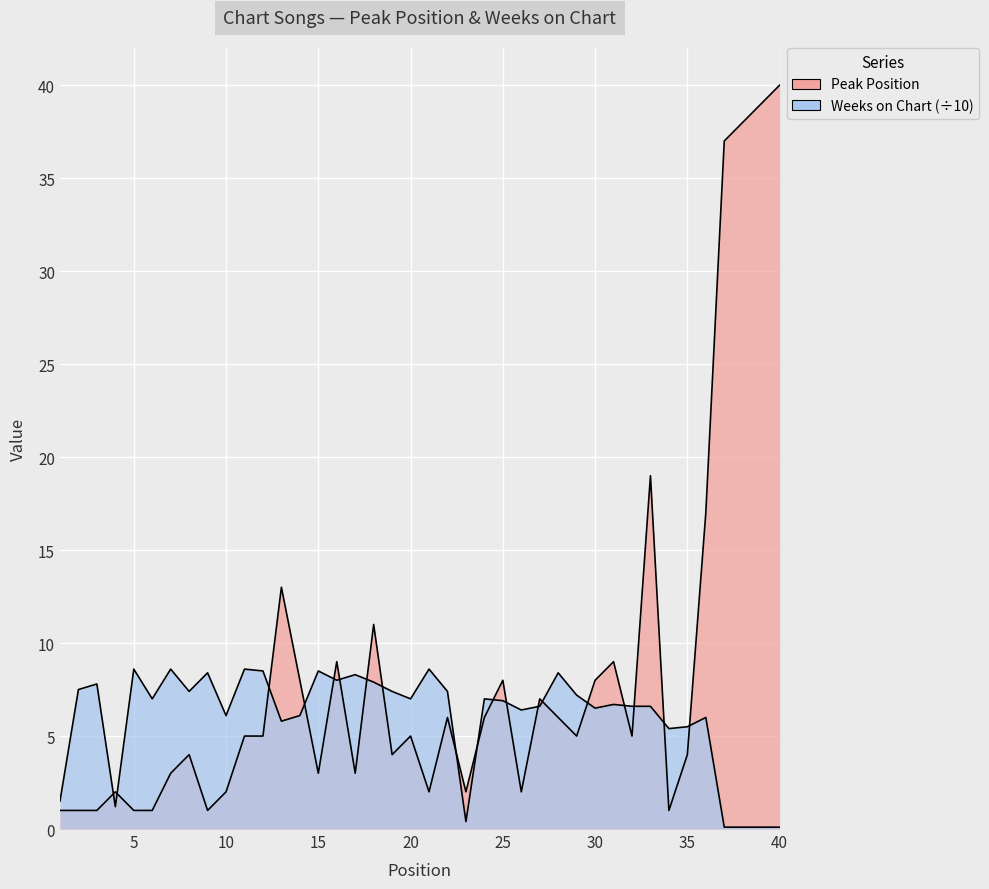

True or false: Peak Position and Weeks on Chart intersect in this chart.

True